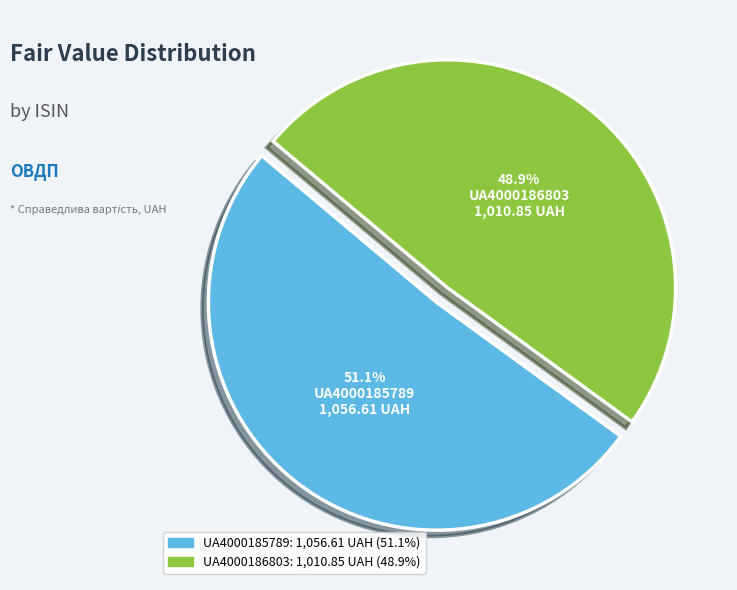

Which slice represents more than half of the pie?

UA4000185789